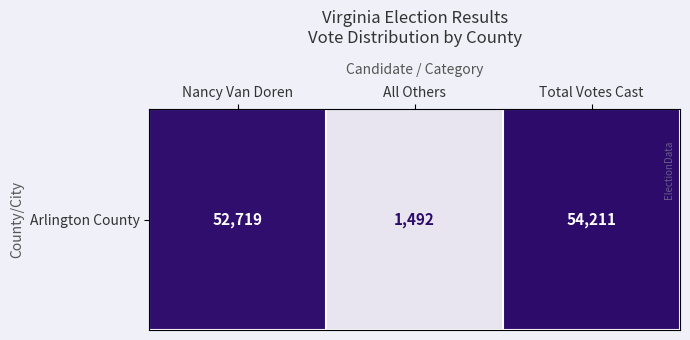

Between Nancy Van Doren and Total Votes Cast, which is larger?

Total Votes Cast